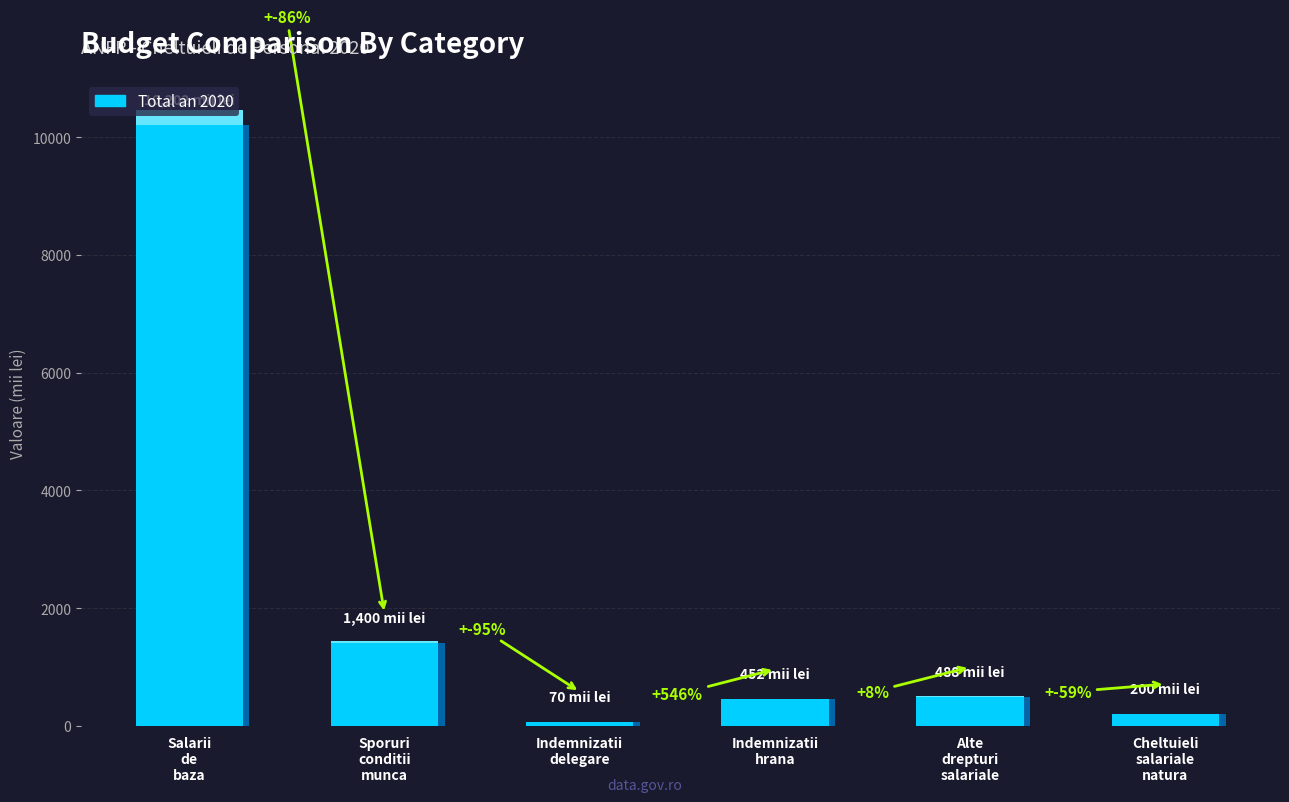

What is the value of the 2nd bar from the left?

1400